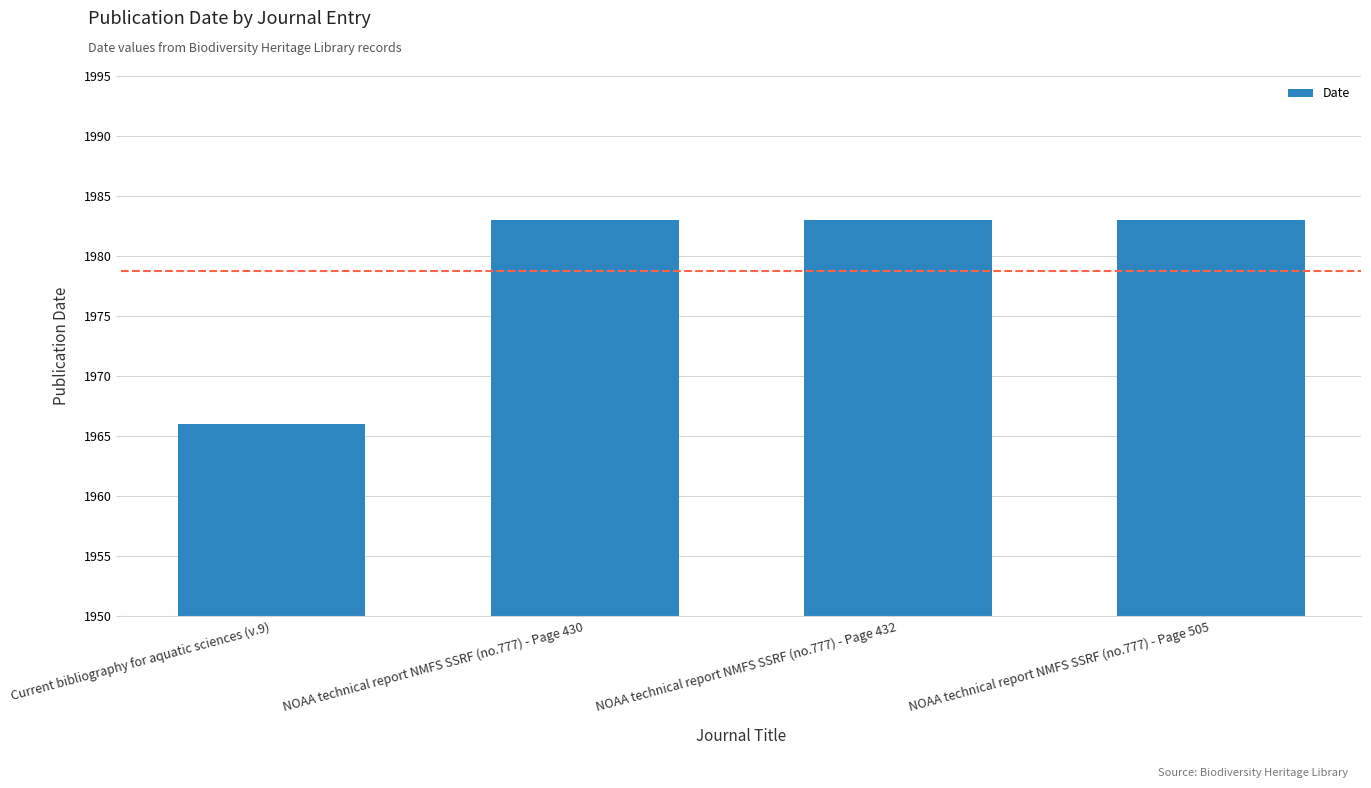

Are the bars horizontal?

No